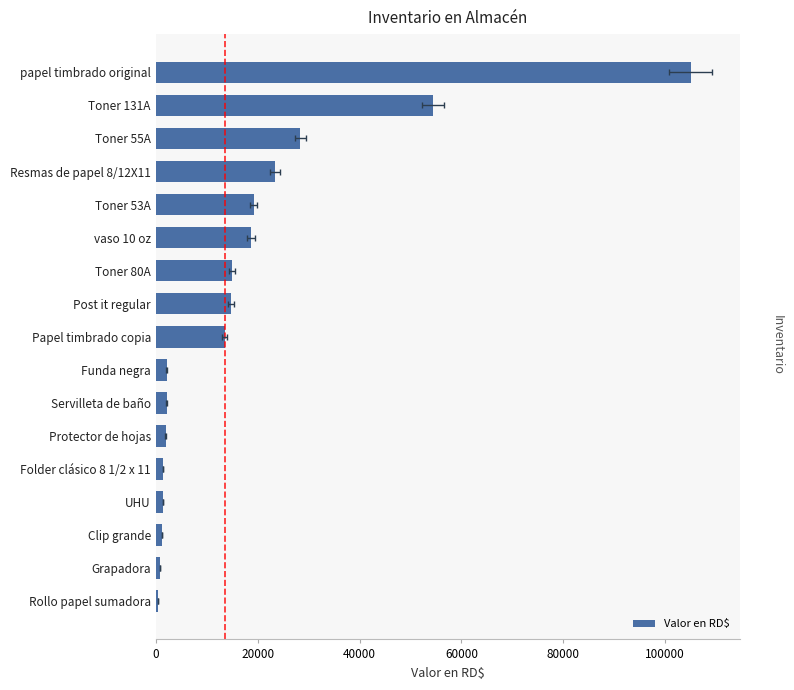

Between Toner 53A and Toner 55A, which is larger?

Toner 55A